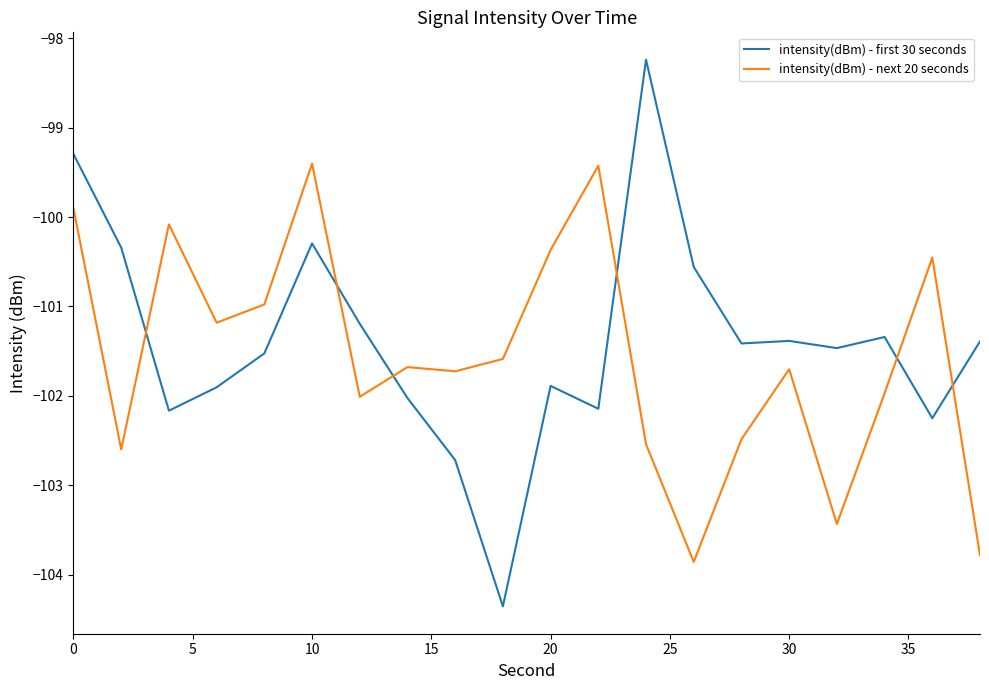

Which series ends up on top after the final intersection of intensity(dBm) - next 20 seconds and intensity(dBm) - first 30 seconds?

intensity(dBm) - first 30 seconds